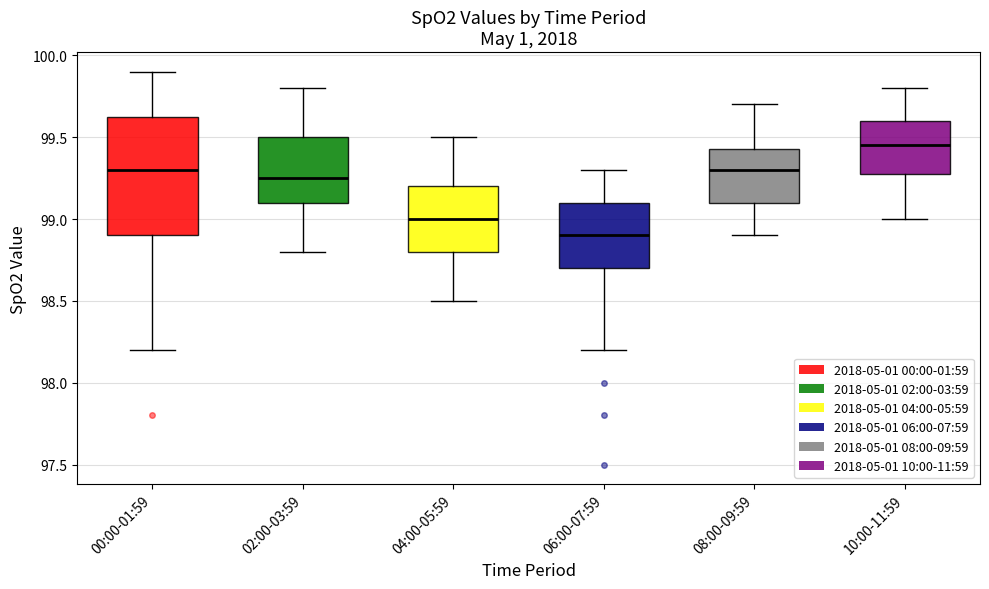

Reading left to right, read every box against the y-axis: the position of its median line, the range the box covers, and the ends of its whiskers. The values are not printed on the chart, so give them approximately, as read against the axis.

00:00-01:59: median 99.30, box 98.90 to 99.65, whiskers 98.20 to 99.90
02:00-03:59: median 99.25, box 99.10 to 99.50, whiskers 98.80 to 99.80
04:00-05:59: median 99.00, box 98.80 to 99.20, whiskers 98.50 to 99.50
06:00-07:59: median 98.90, box 98.70 to 99.10, whiskers 98.20 to 99.30
08:00-09:59: median 99.30, box 99.10 to 99.45, whiskers 98.90 to 99.70
10:00-11:59: median 99.45, box 99.30 to 99.60, whiskers 99.00 to 99.80